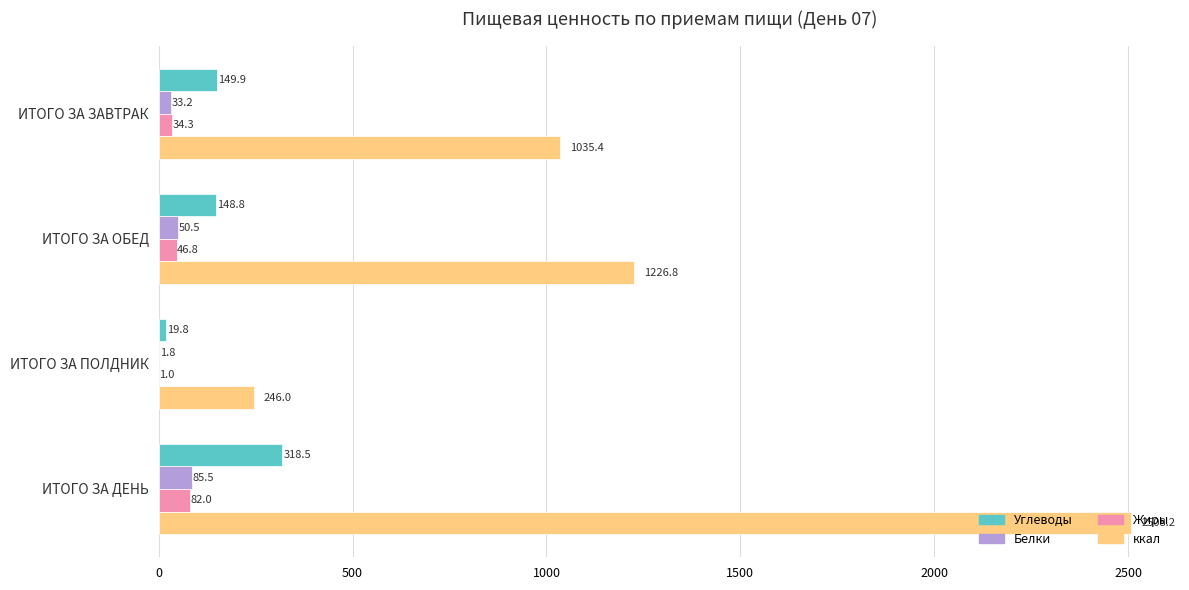

True or false: Углеводы has a value of 148.8 at ИТОГО ЗА ОБЕД.

True